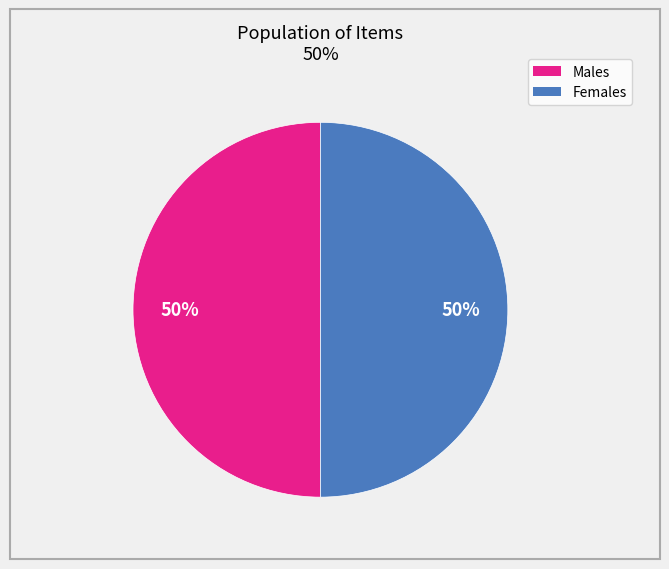

To the nearest percent, what is the average slice percentage?

50%